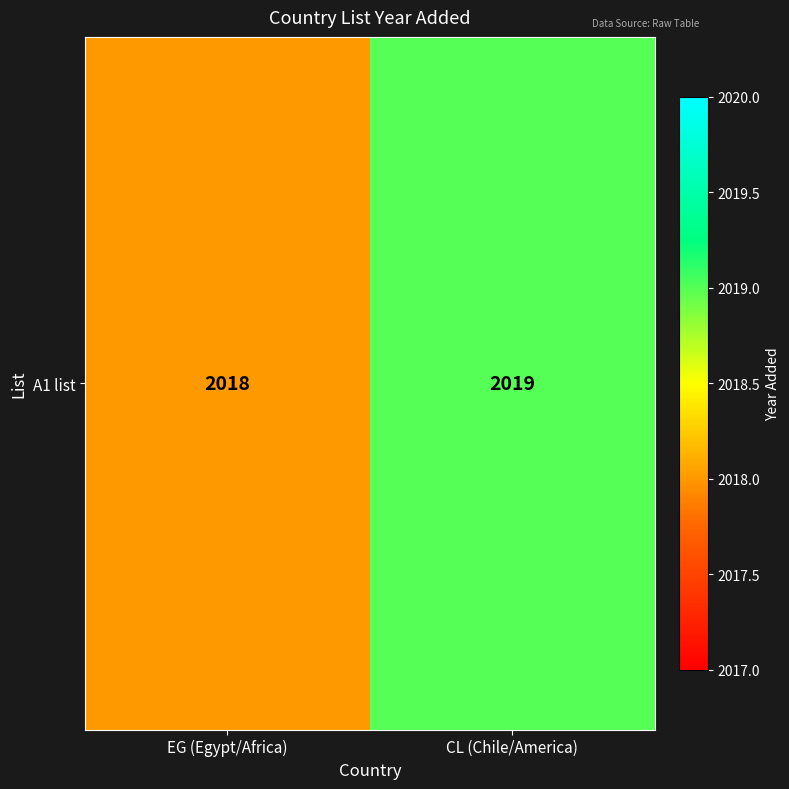

Which has a higher value, CL (Chile/America) or EG (Egypt/Africa)?

CL (Chile/America)